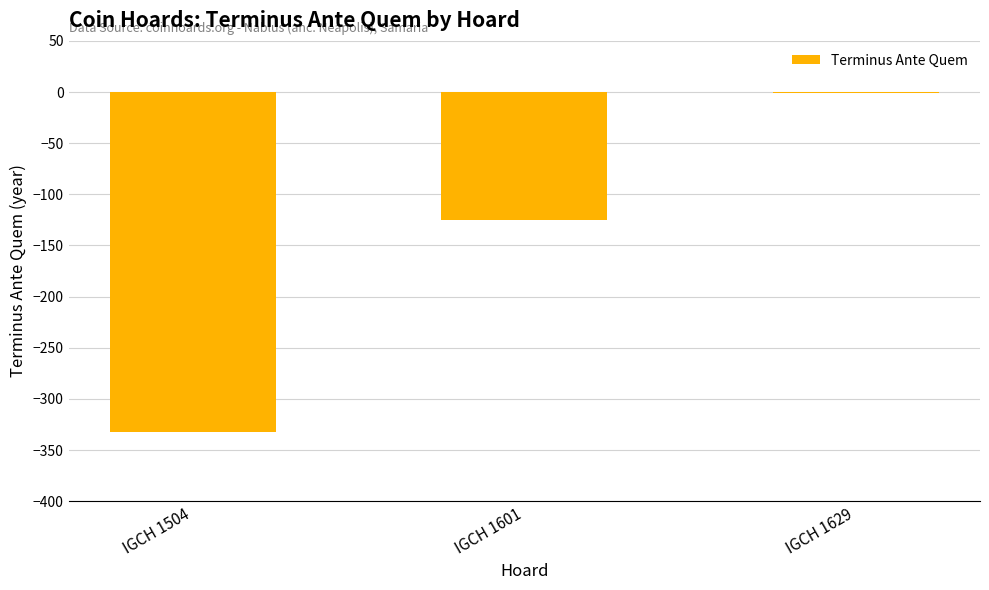

Are the bars grouped side by side (vs. stacked)?

No